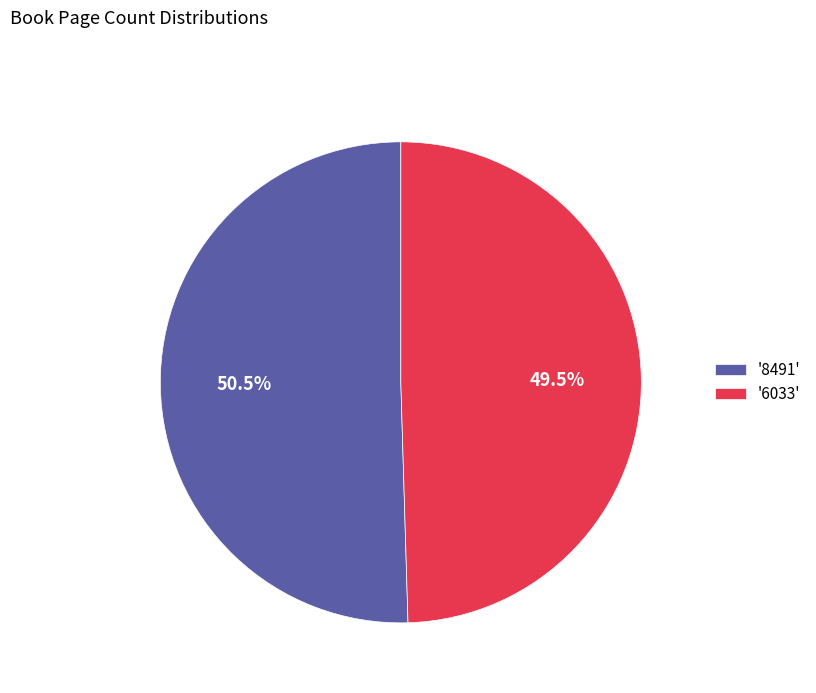

Which category has the biggest portion of the pie?

'8491'